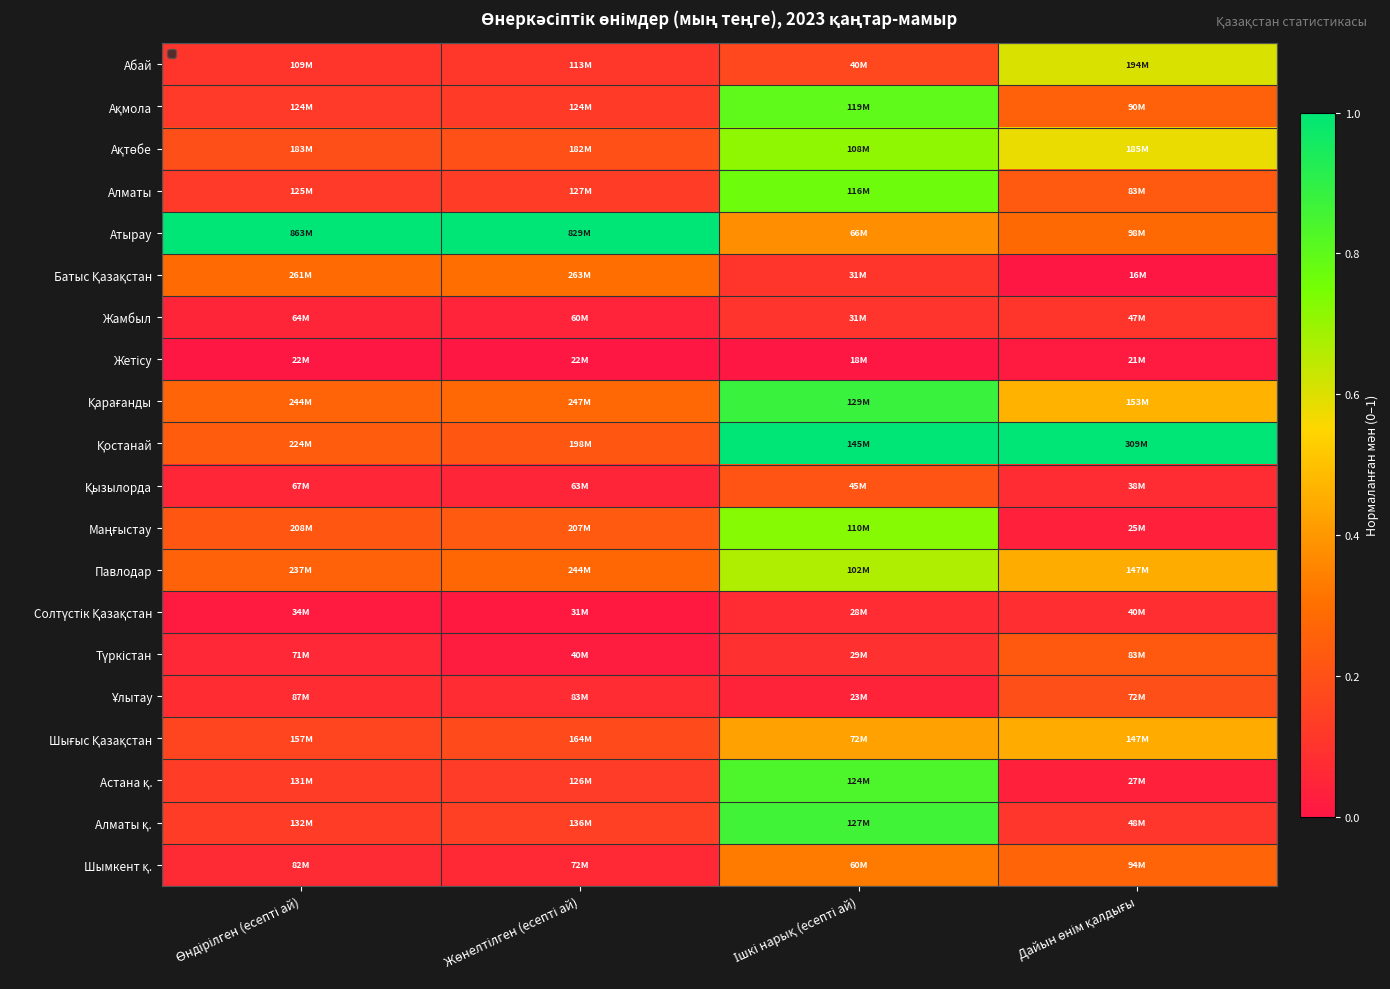

At which category does the chart reach its peak across all series?

Өндірілген (есепті ай)